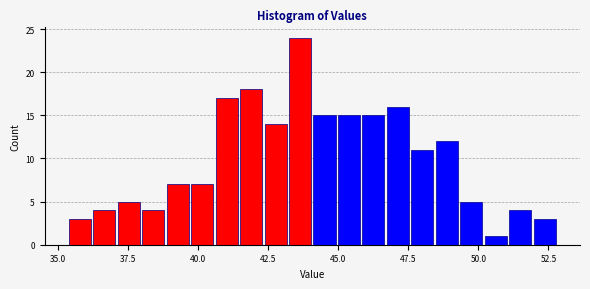

Read against the x-axis, roughly where is the centre of the tallest bar?

43.5